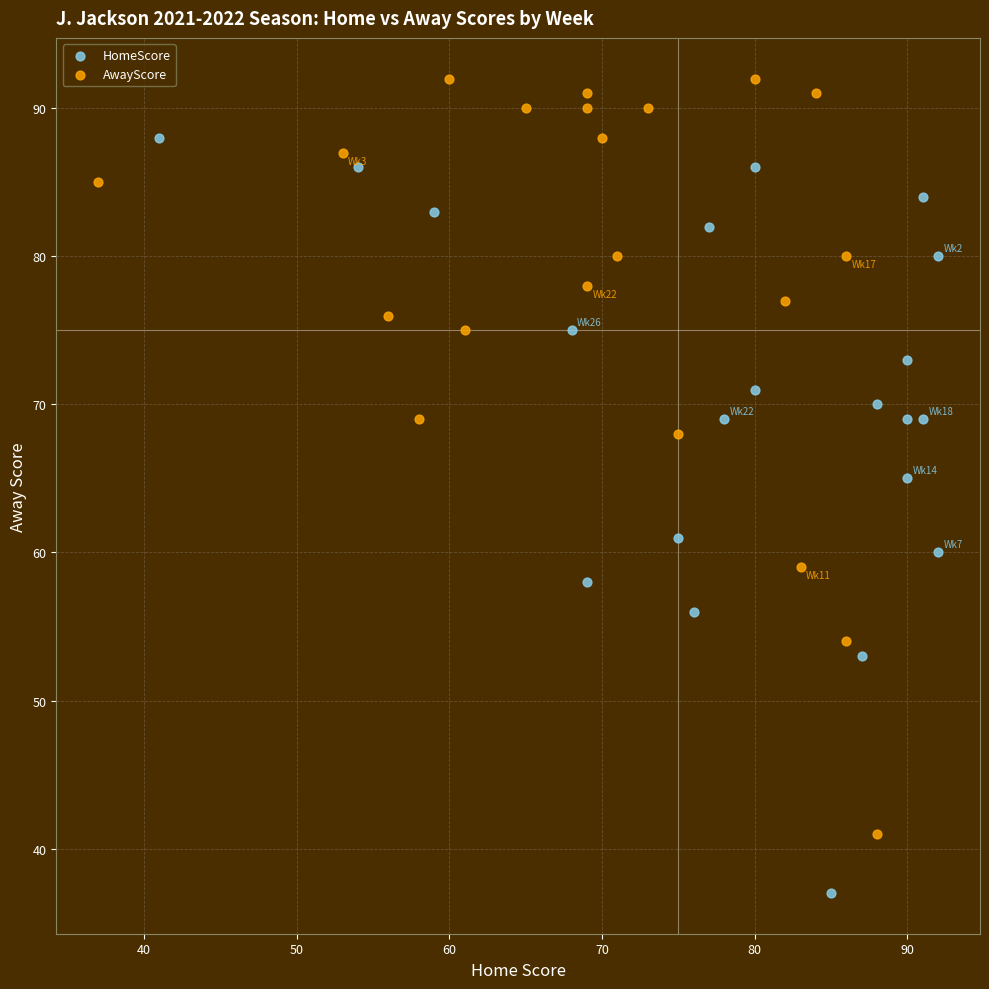

What are all the series names shown in the legend?

HomeScore, AwayScore